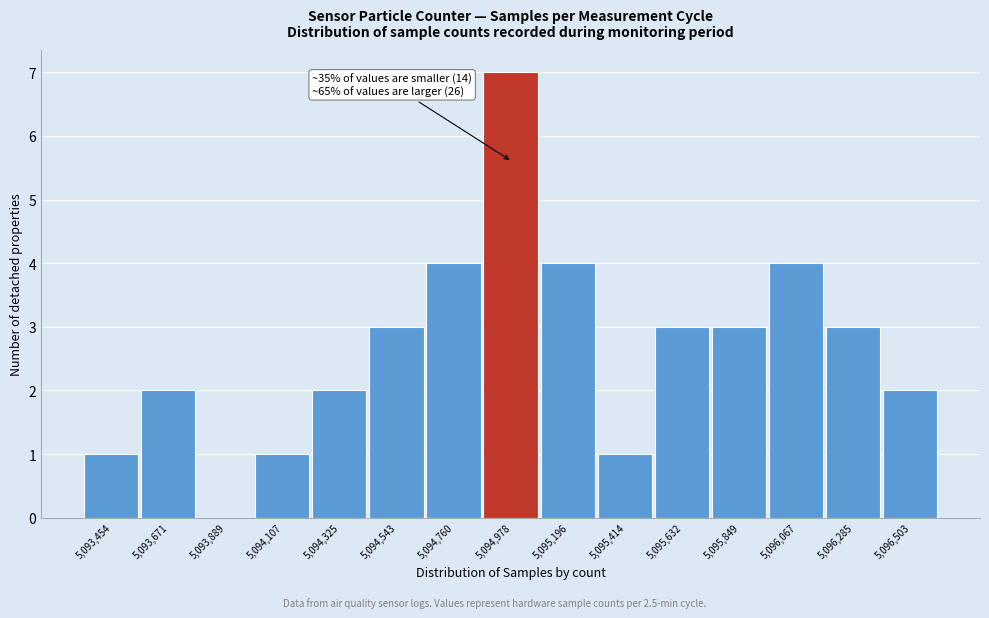

Reading right to left, transcribe all the data shown in this chart.

5,096,503=2	5,096,285=3	5,096,067=4	5,095,849=3	5,095,632=3	5,095,414=1	5,095,196=4	5,094,978=7	5,094,760=4	5,094,543=3	5,094,325=2	5,094,107=1	5,093,889=0	5,093,671=2	5,093,454=1